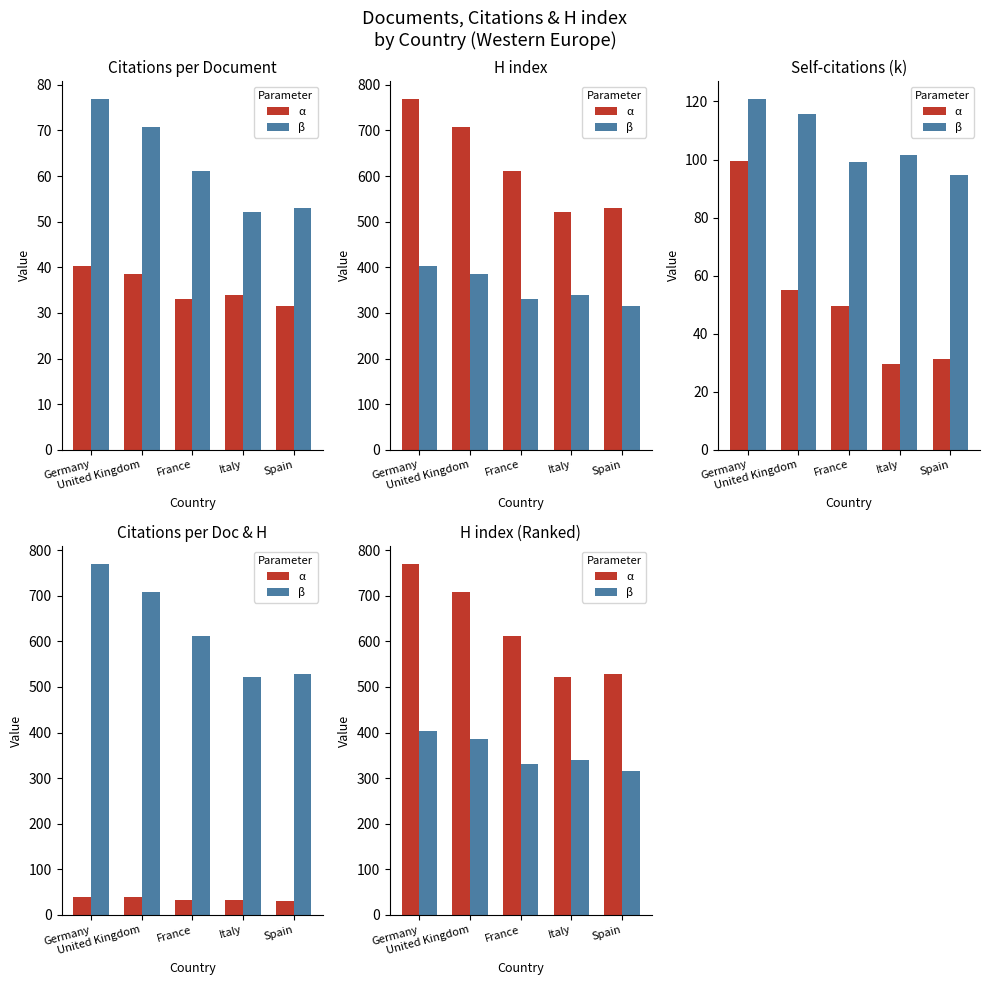

What is the difference between the maximum and minimum values in the β series?

87.8